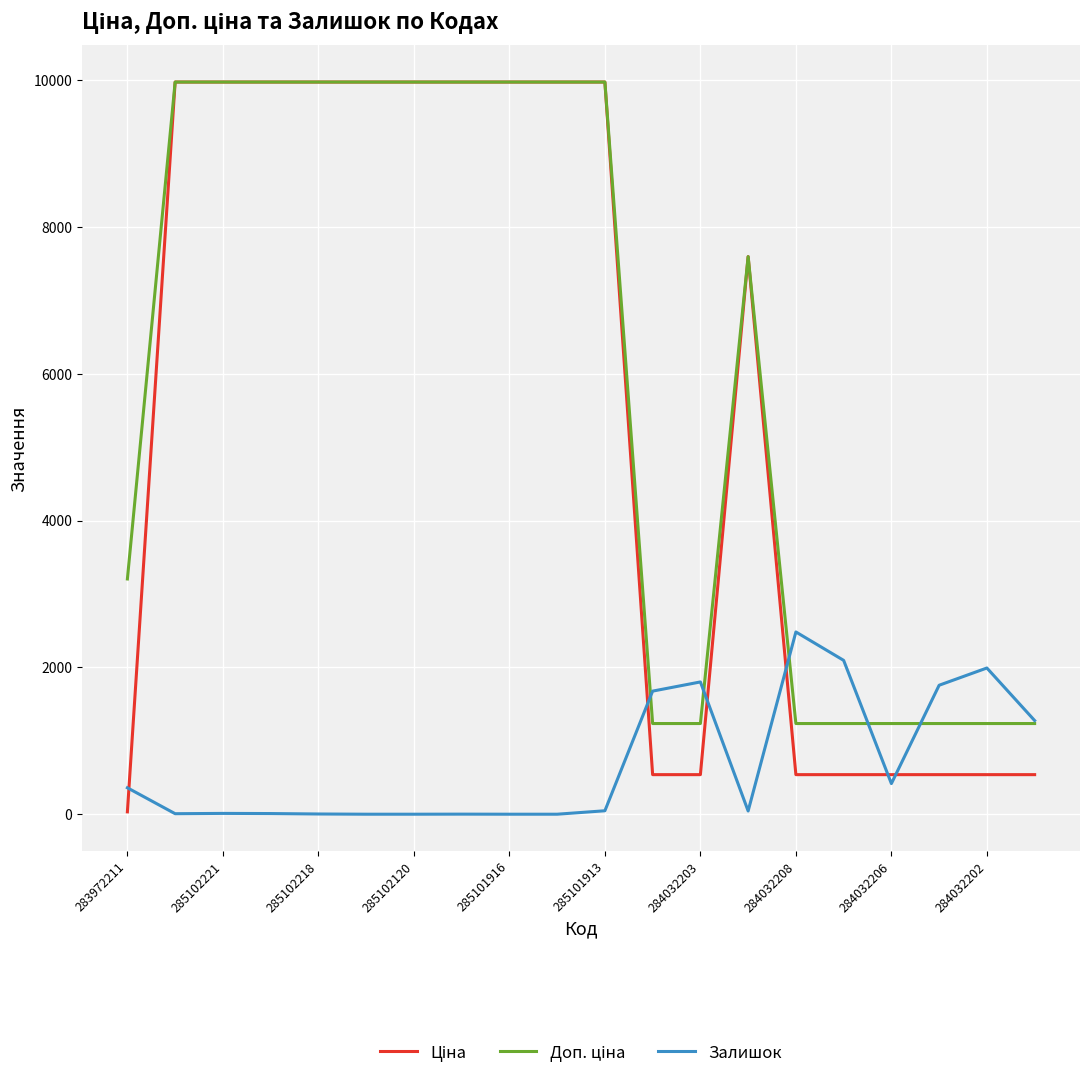

What is the greatest value displayed?

9975.0